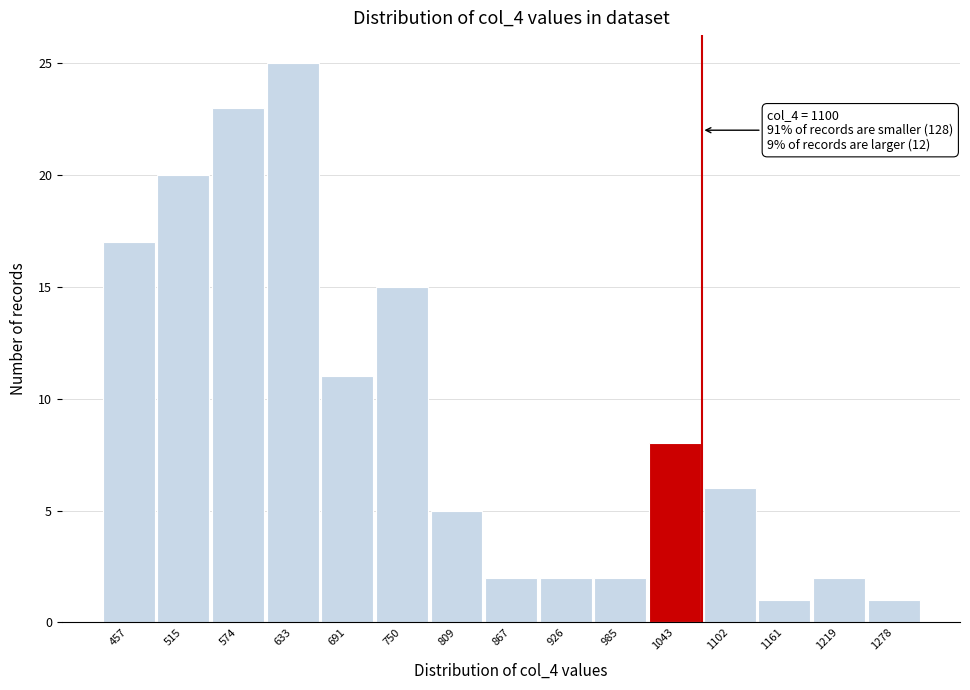

Reading left to right, transcribe all the data shown in this chart.

457=17	515=20	574=23	633=25	691=11	750=15	809=5	867=2	926=2	985=2	1043=8	1102=6	1161=1	1219=2	1278=1